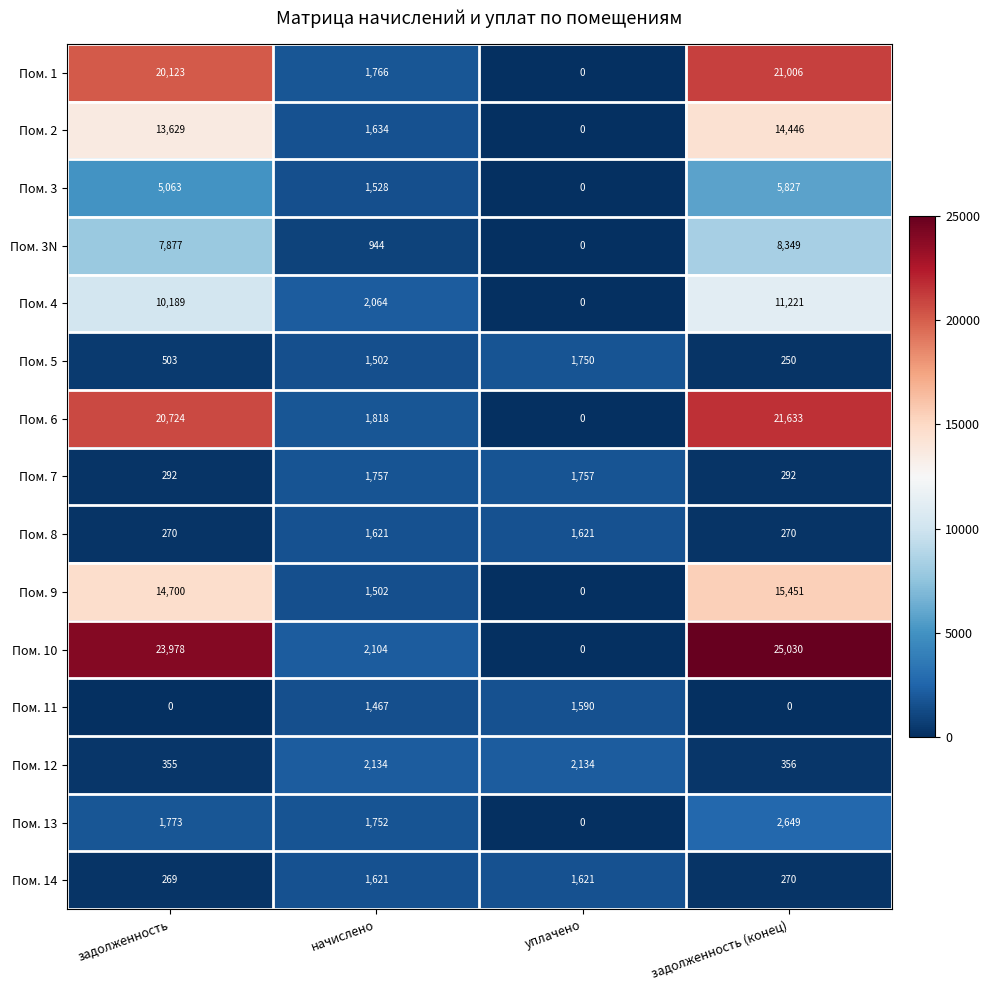

List the labels in order of Пом. 2 value, smallest first.

уплачено, начислено, задолженность, задолженность (конец)